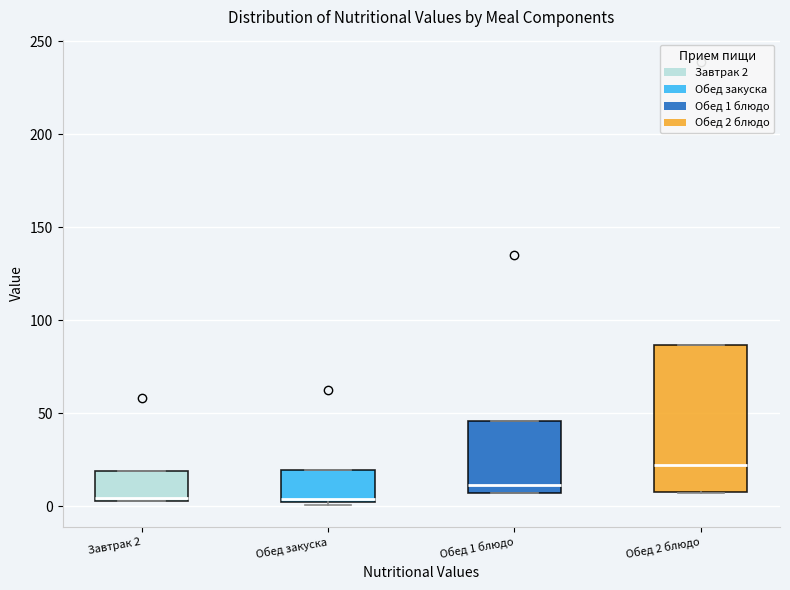

Reading left to right, transcribe this box plot: for each box, give where its median line is, the range the box spans, and where its two whiskers end, as read against the y-axis. The values are not printed on the chart, so give them approximately, as read against the axis.

Завтрак 2: median 5, box 5 to 20, whiskers 5 to 20
Обед закуска: median 5, box 0 to 20, whiskers 0 (just below the box's lower edge) to 20
Обед 1 блюдо: median 10, box 5 to 45, whiskers 5 to 45
Обед 2 блюдо: median 20, box 10 to 85, whiskers 5 to 85